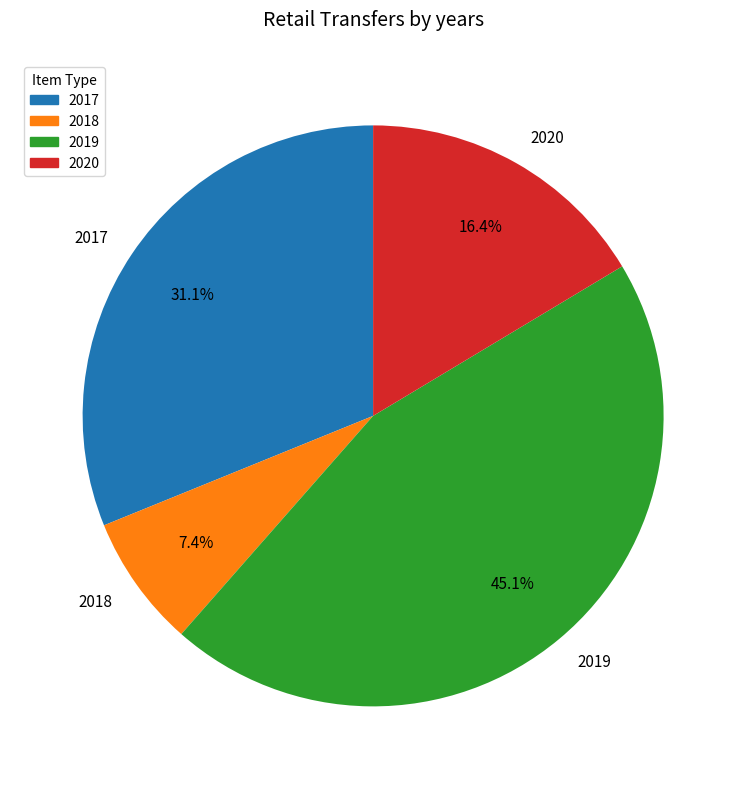

How many slices are in this pie chart?

4